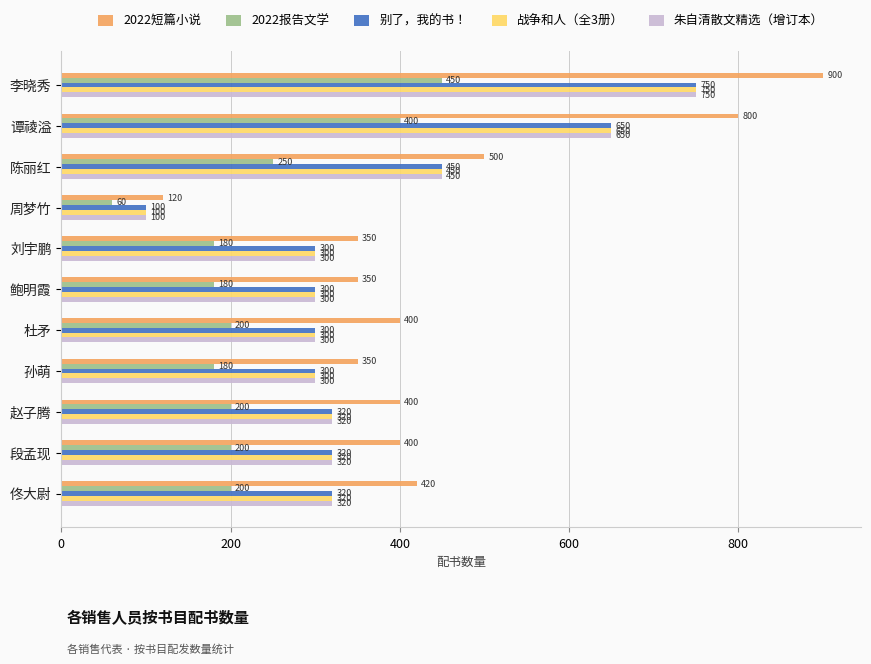

Where is 战争和人（全3册） nearest to the value 425?

陈丽红